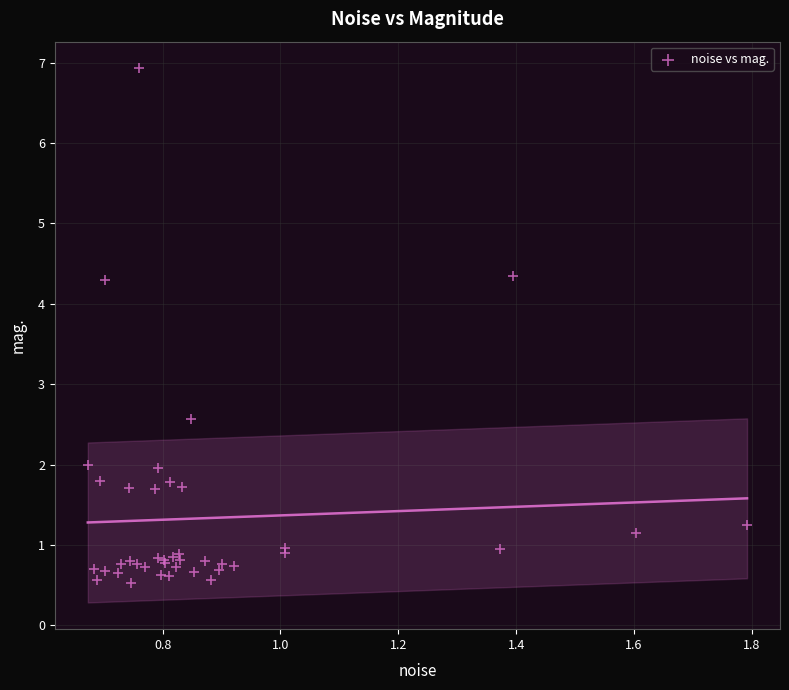

What Y value in the scatter plot is closest to 3?

2.6